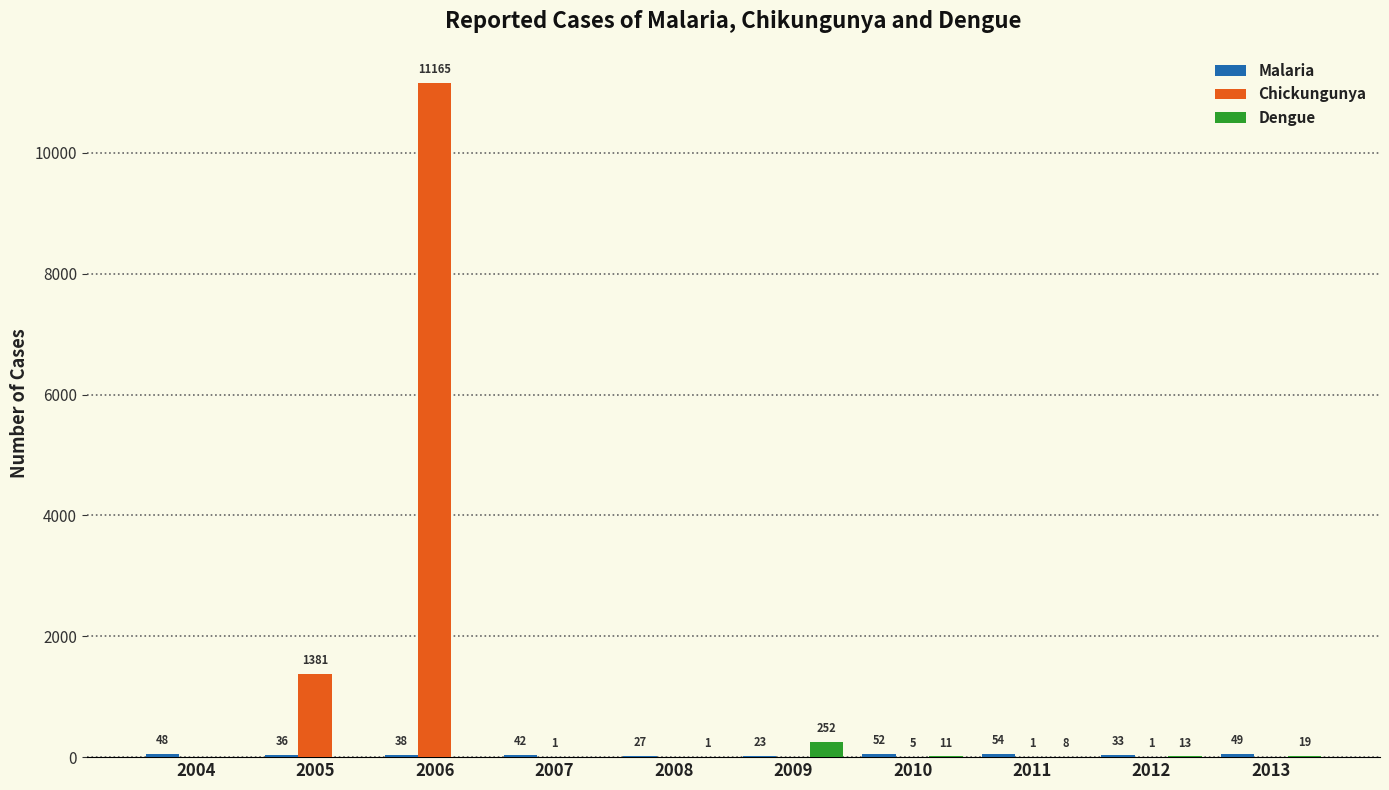

What is the total value across all series at 2012?

47